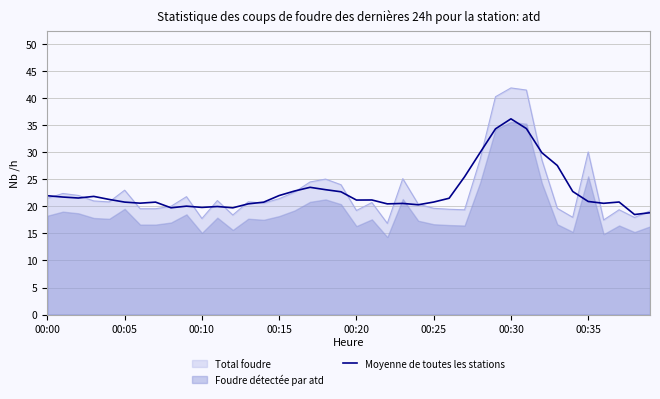

Is it true that the value at 21 is 21.2?

True